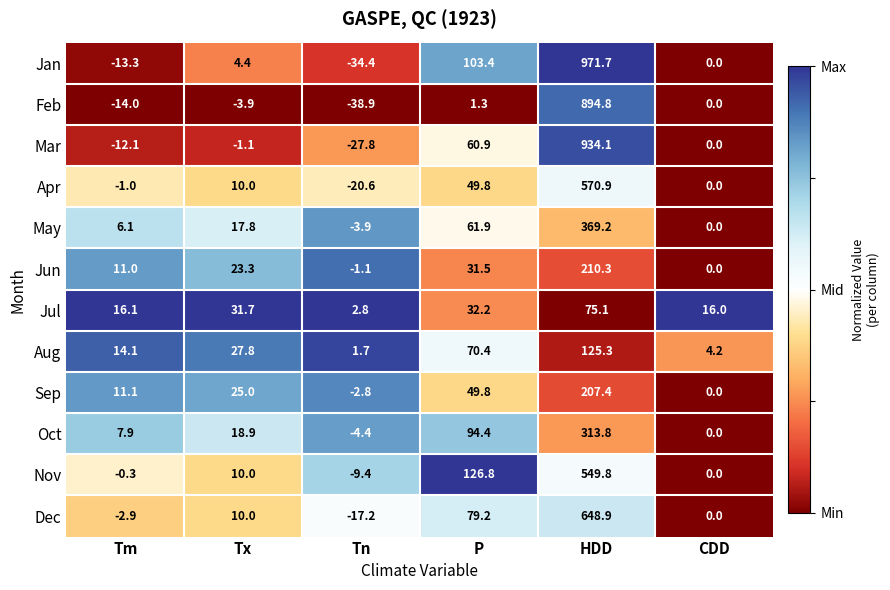

What is the difference between the maximum and minimum values in the Feb series?

933.7